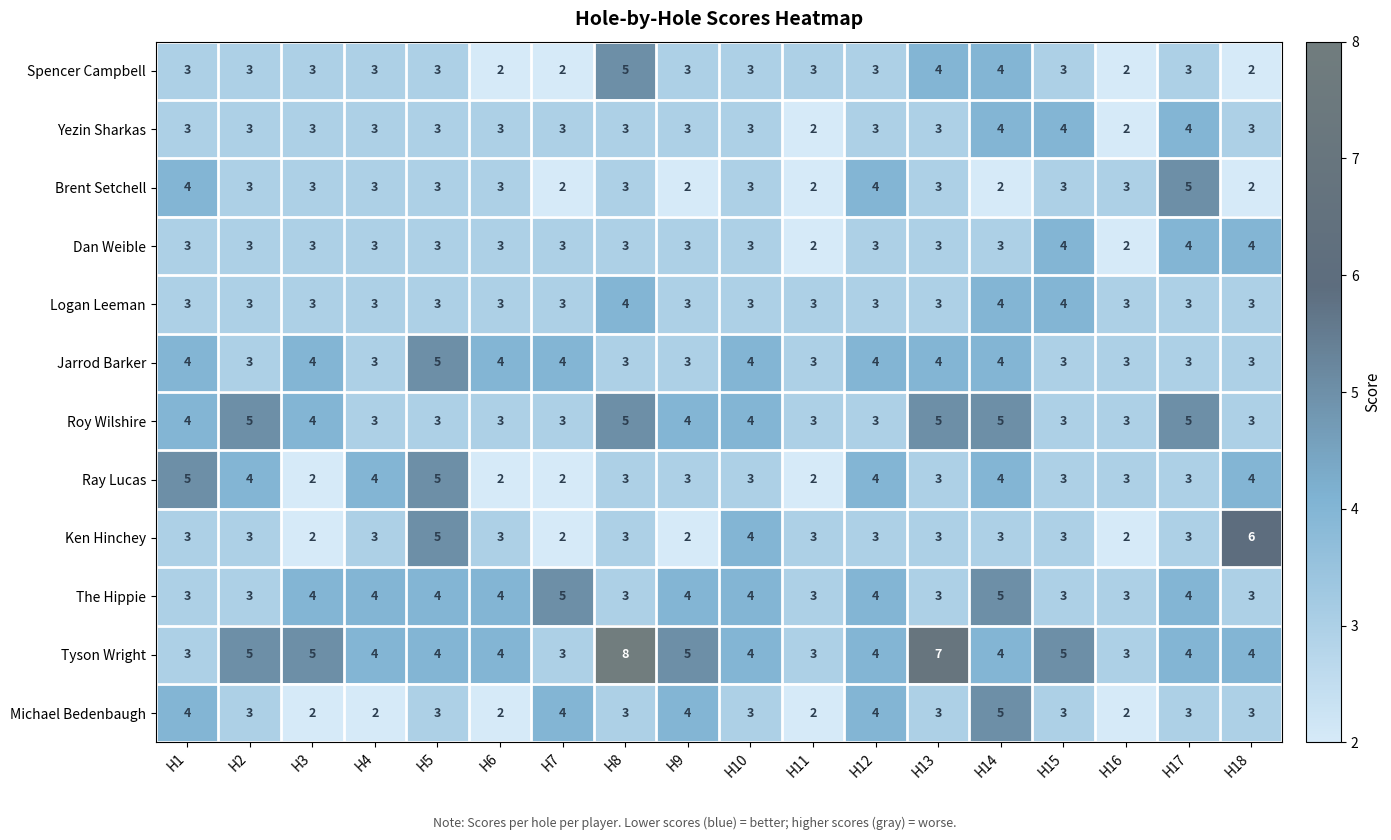

What is the approximate value of Tyson Wright at H11?

3